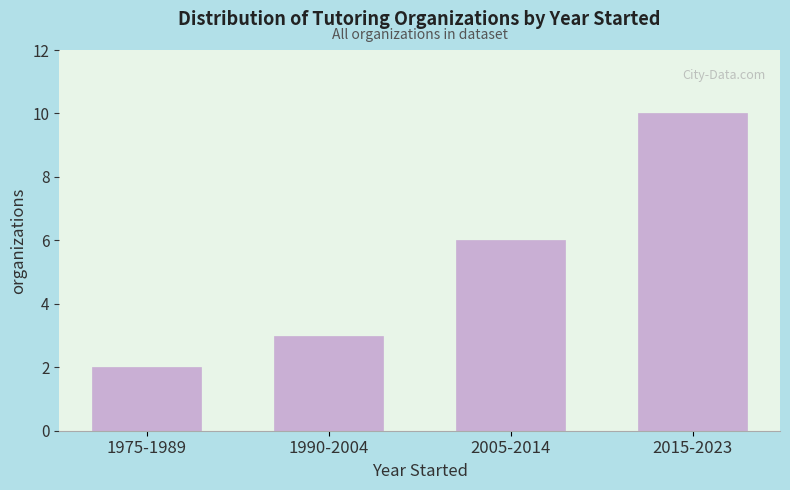

Reading left to right, list all the values displayed in this chart.

1975-1989=2	1990-2004=3	2005-2014=6	2015-2023=10